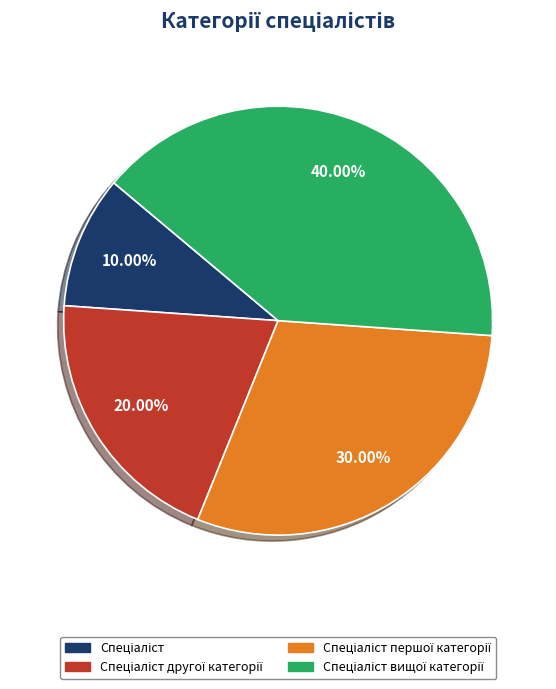

Is there any slice that represents more than half of the pie?

No